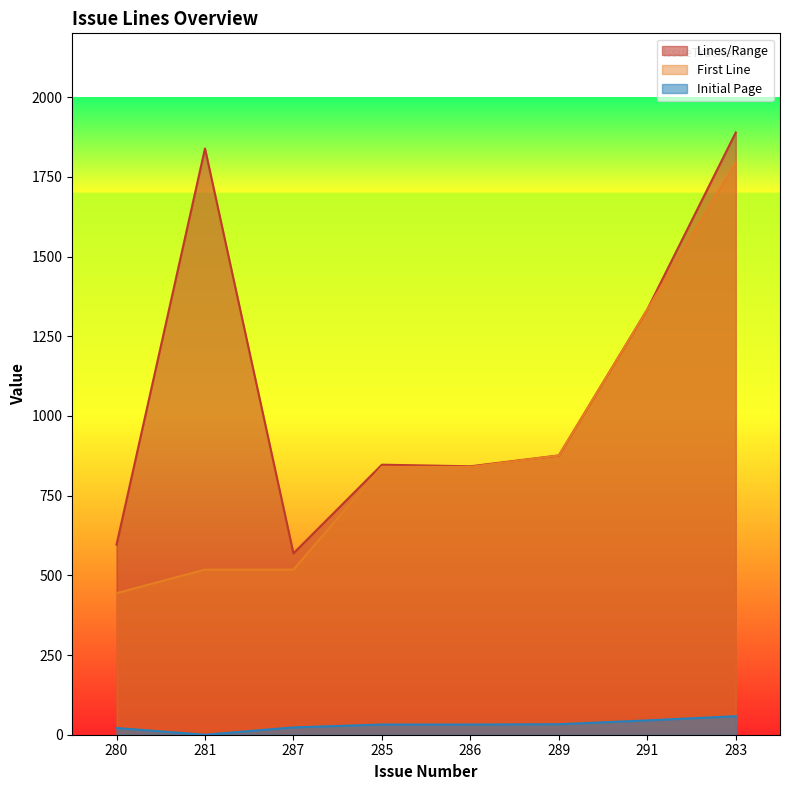

What is the sum of all Lines/Range values?

8792